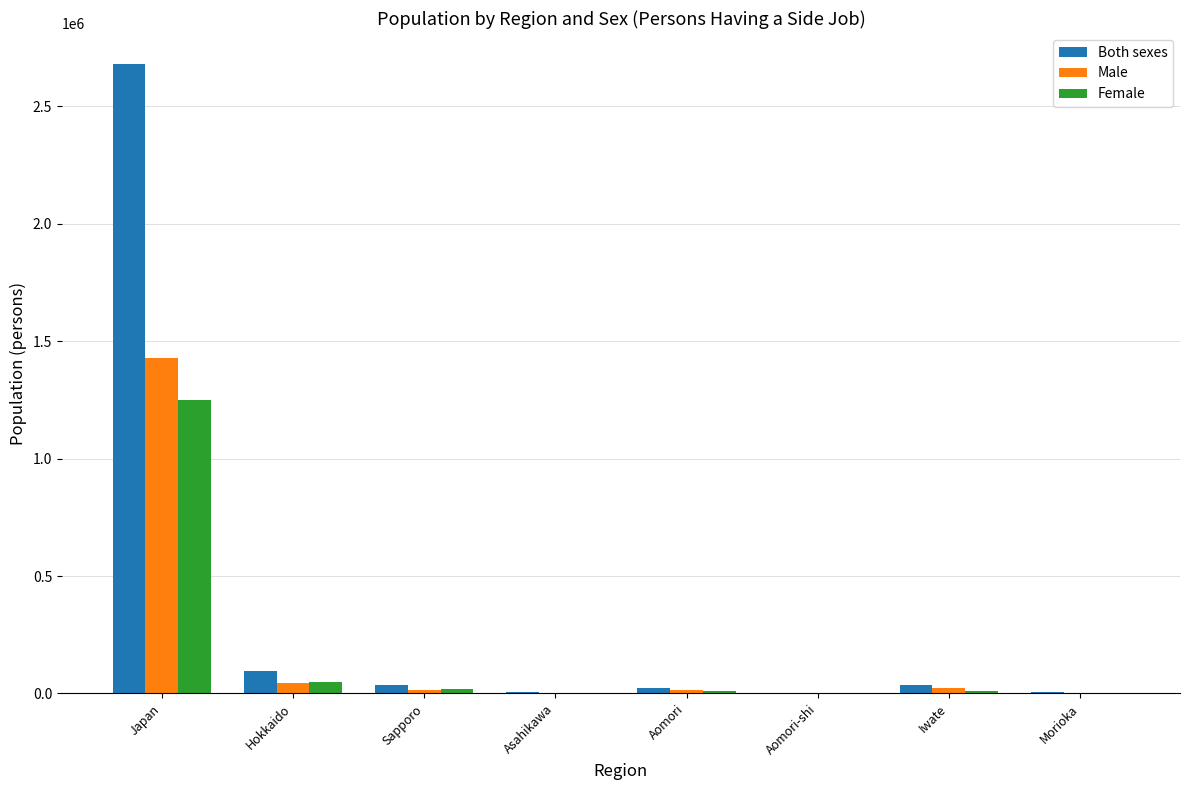

At which label is Both sexes closest to 1340550?

Hokkaido